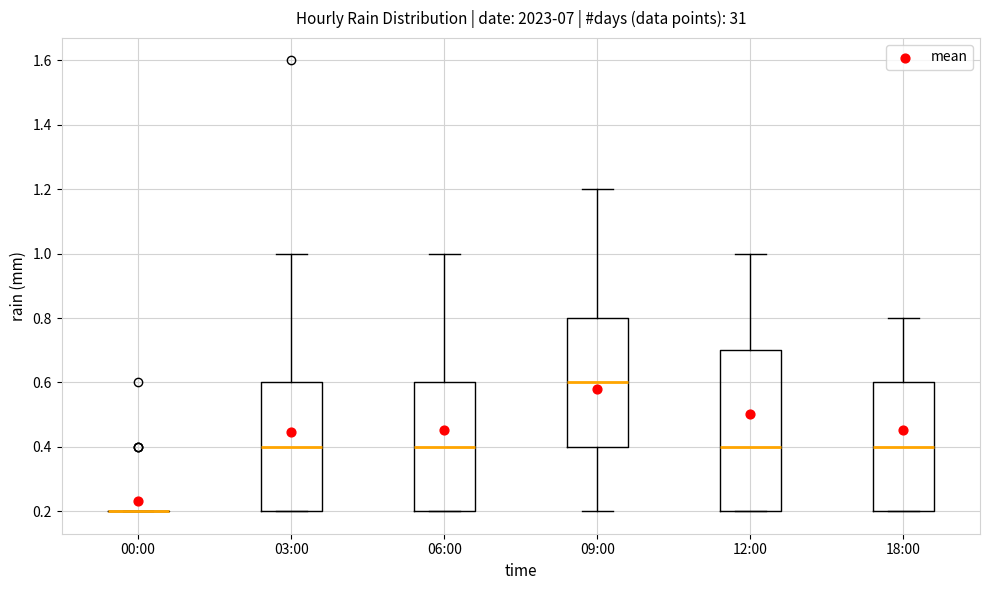

Which box is the tallest, from its lower edge to its upper edge?

12:00